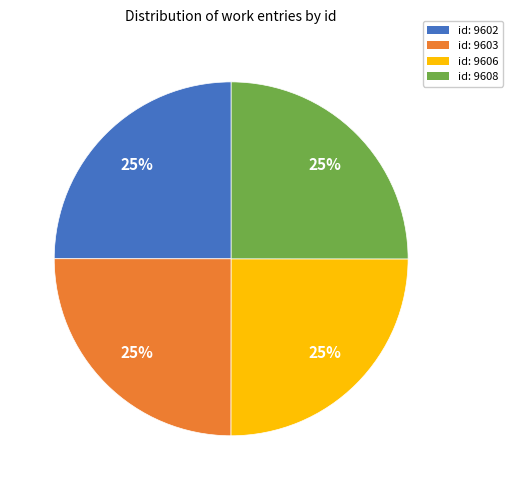

How many slices are in this pie chart?

4